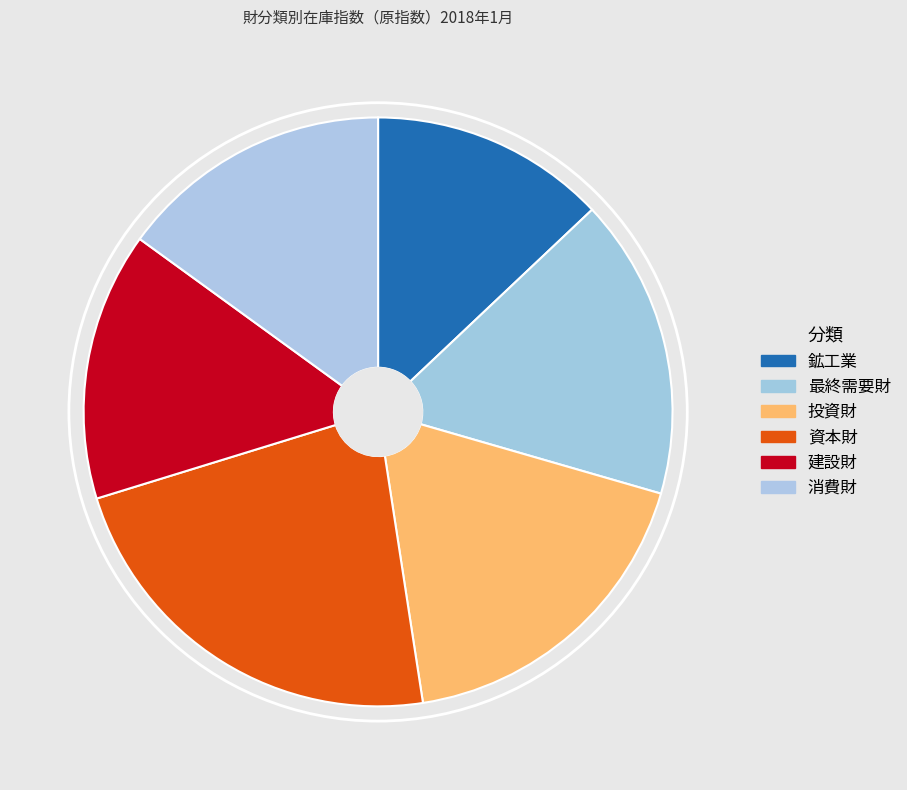

What is the change in value from 最終需要財 to 建設財?

-11.5